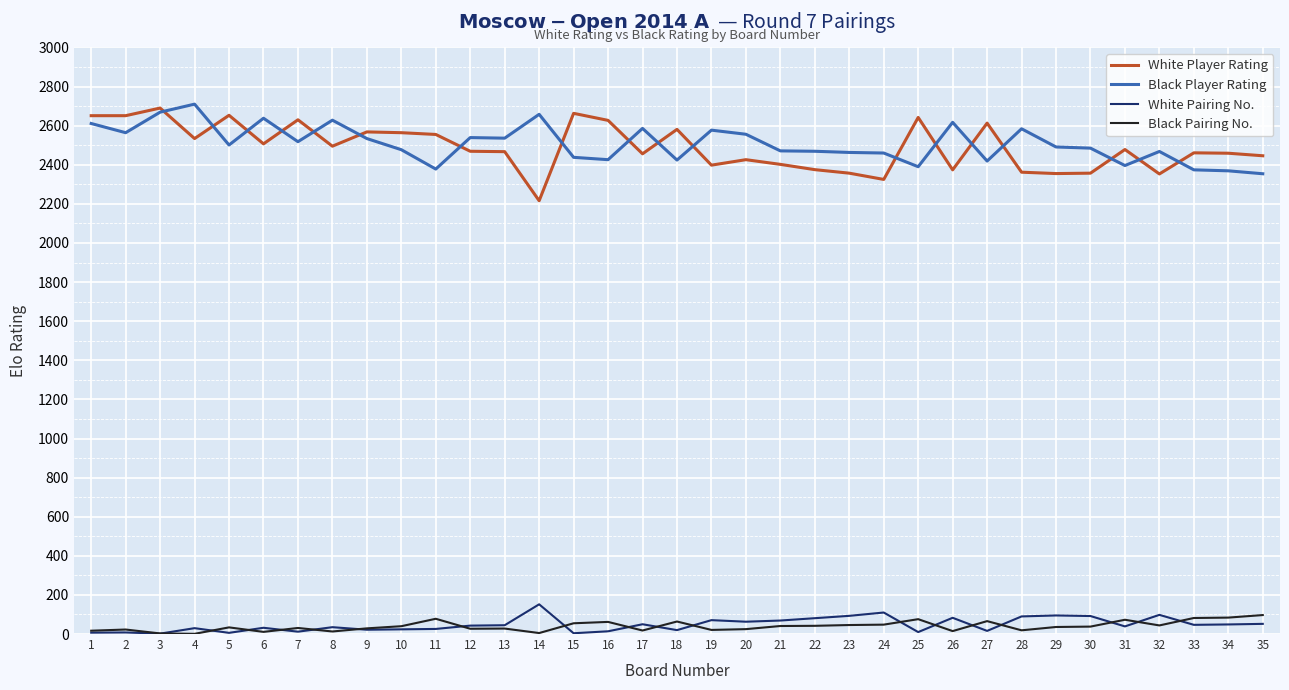

What is the maximum value for Black Pairing No.?

97